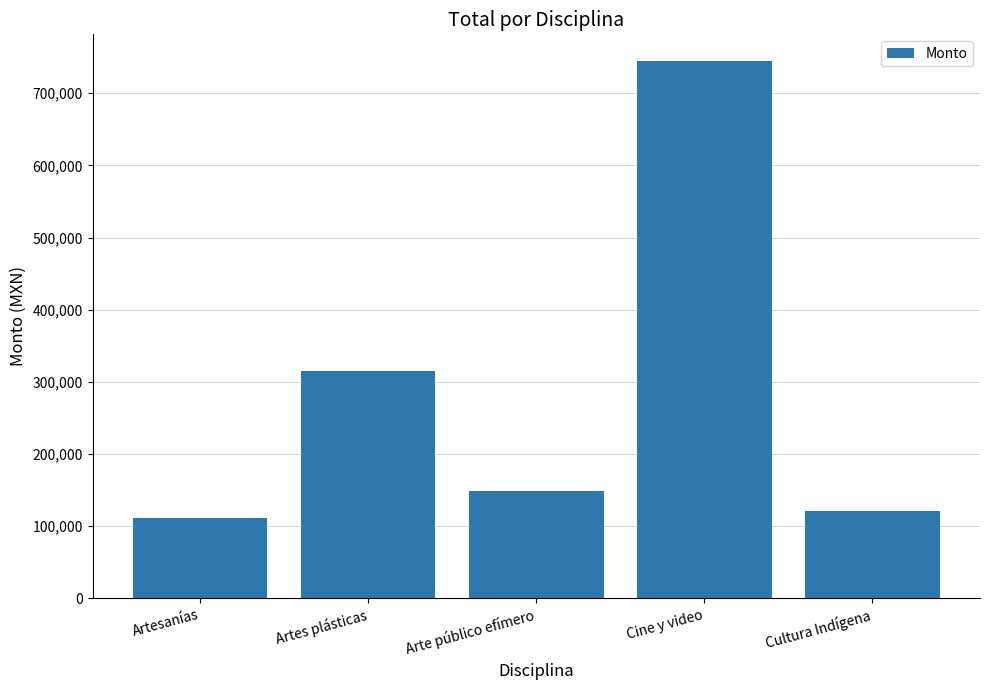

True or false: the data shows 314505 at Artes plásticas.

True